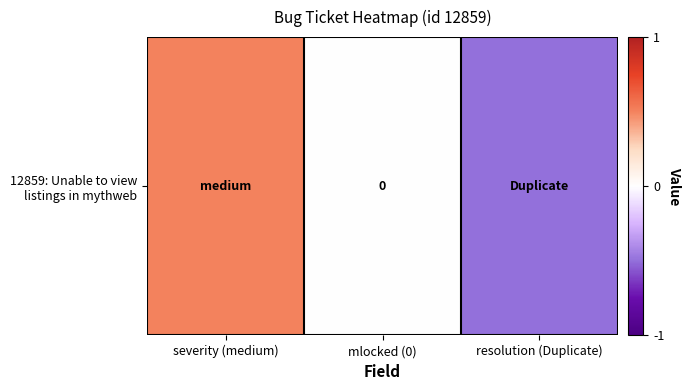

True or false: the data shows 0.5 at mlocked (0).

False